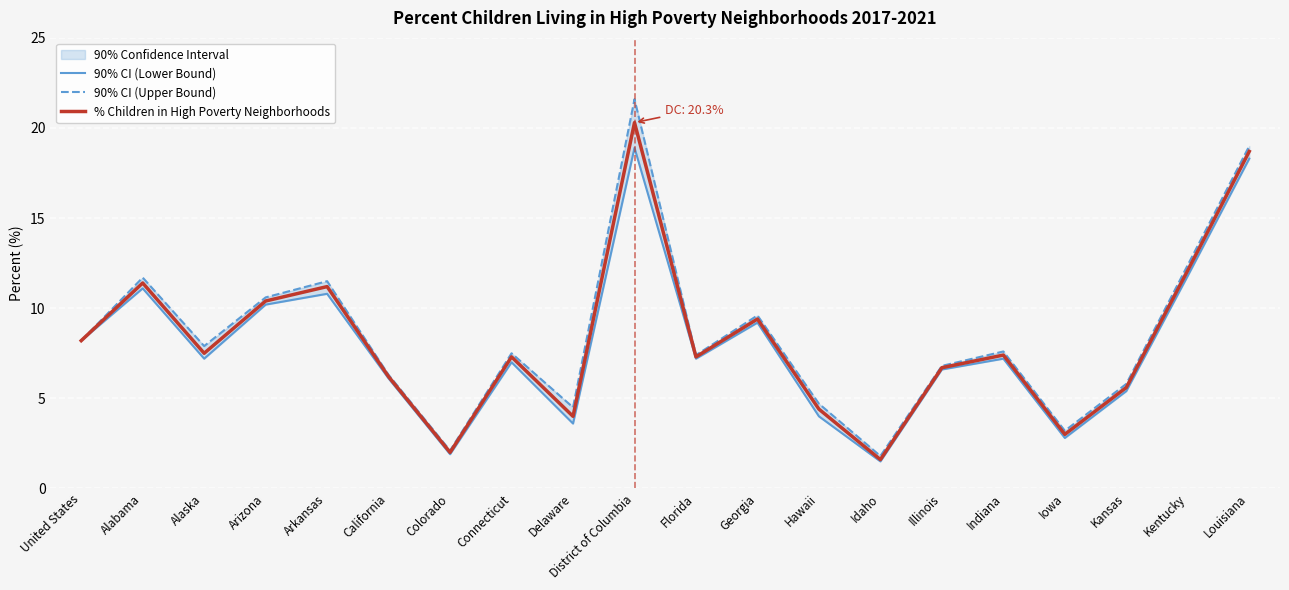

At which category is the sum across all series the highest?

District of Columbia